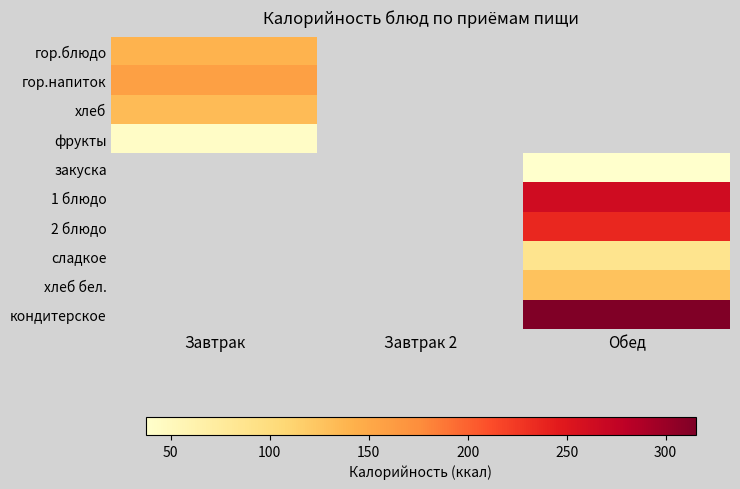

How many data points does each series have?

3